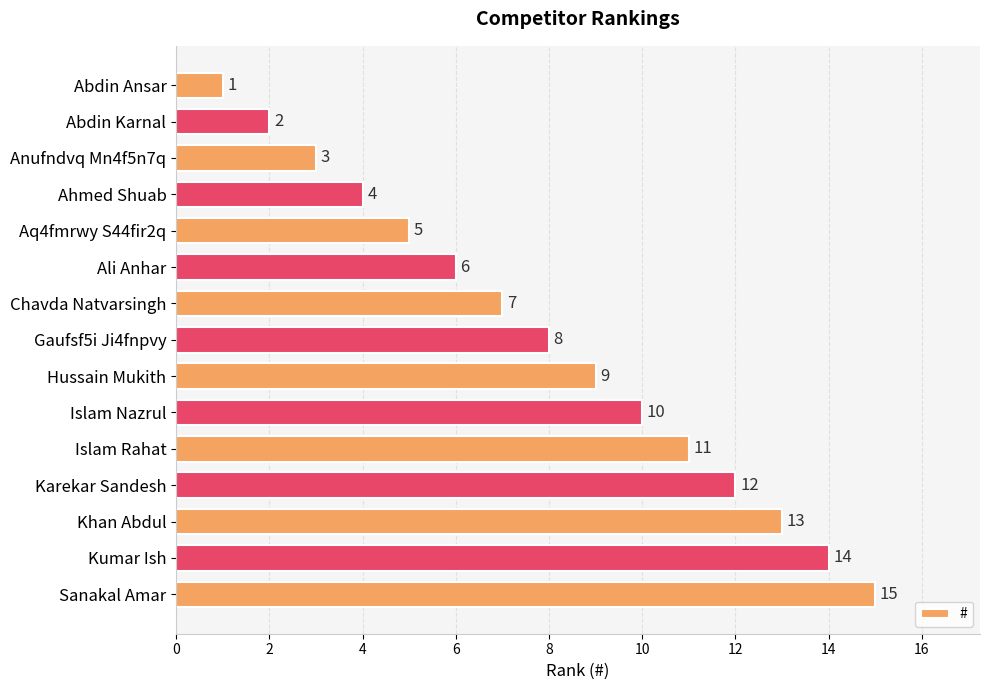

Are the bars grouped side by side (vs. stacked)?

No